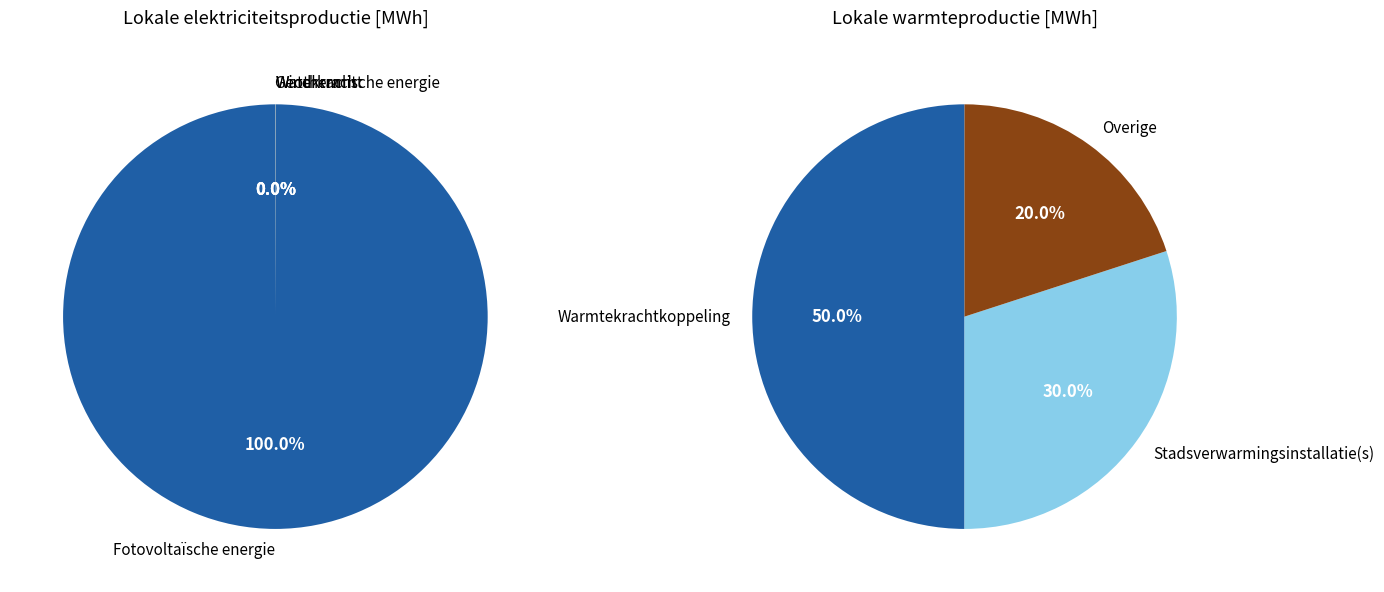

Does any single category account for the majority?

Yes